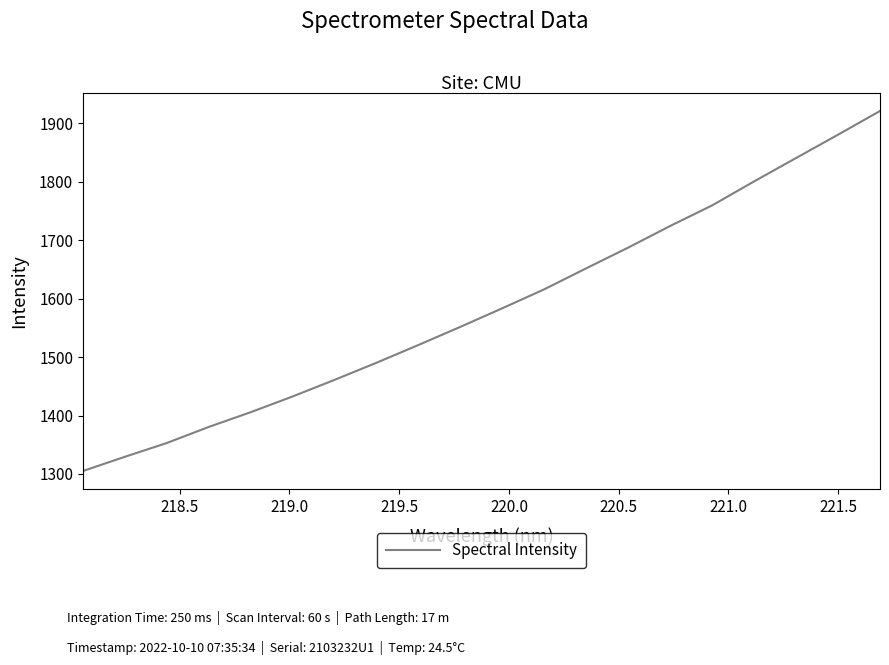

What is the difference between the maximum and minimum values?

616.3